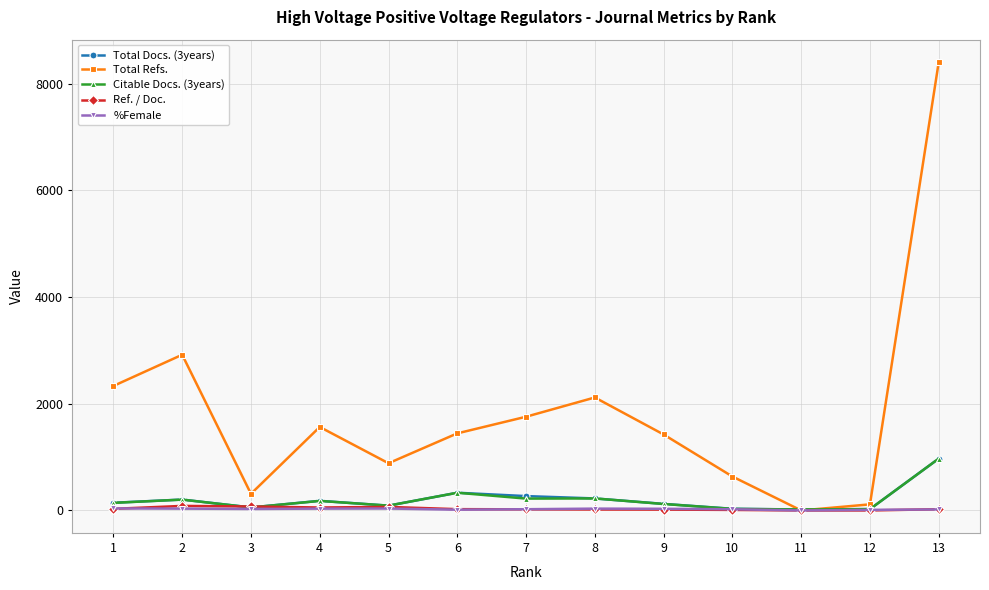

What is the greatest value displayed?

8406